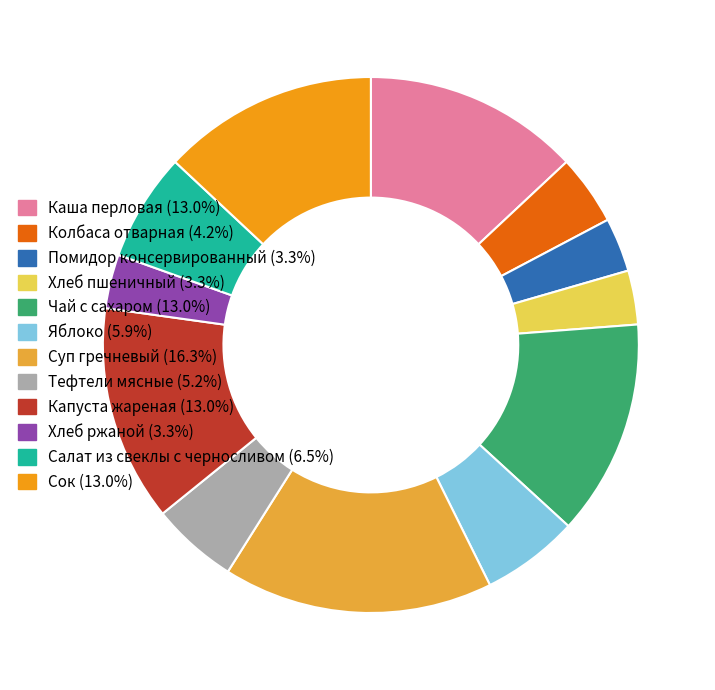

Is there a majority slice in this chart?

No